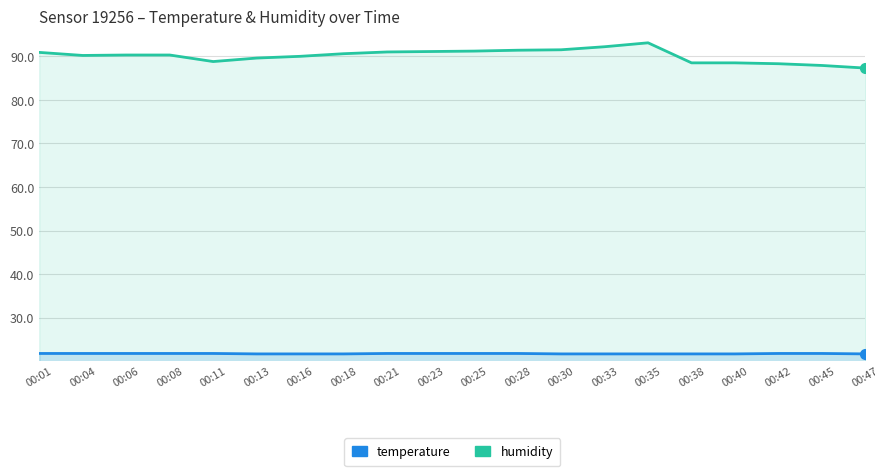

What is the total value across all series at 00:18?

112.3